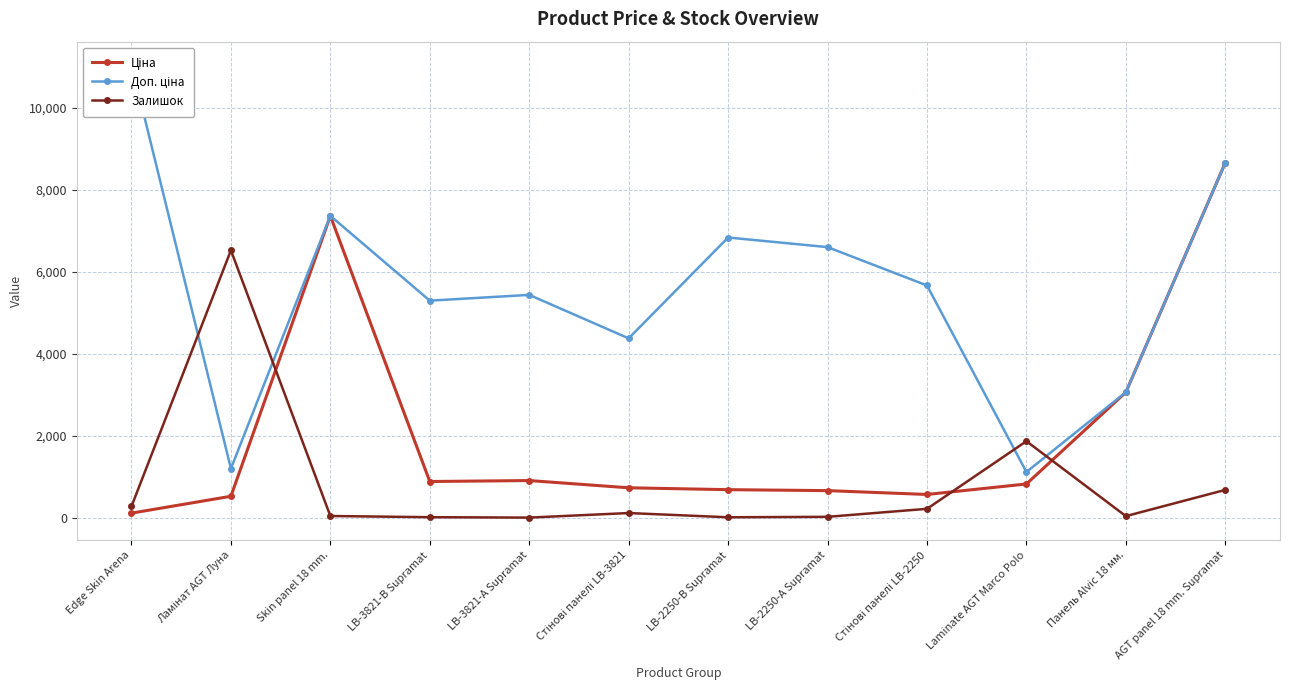

What is the sum of the Ціна values at Skin panel 18 mm. and Laminate AGT Marco Polo?

8182.2